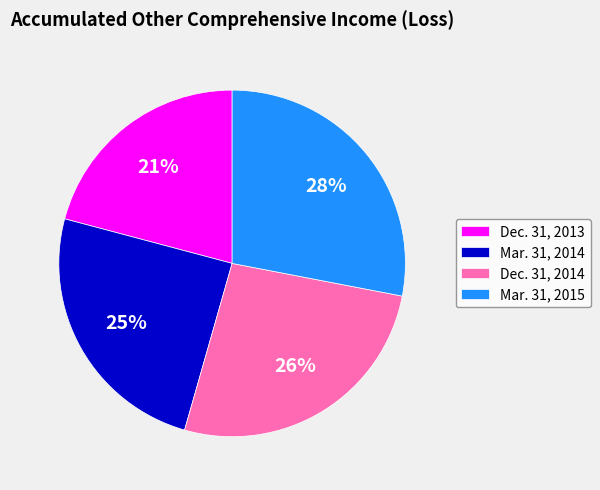

Which has a higher value, Mar. 31, 2014 or Dec. 31, 2013?

Mar. 31, 2014